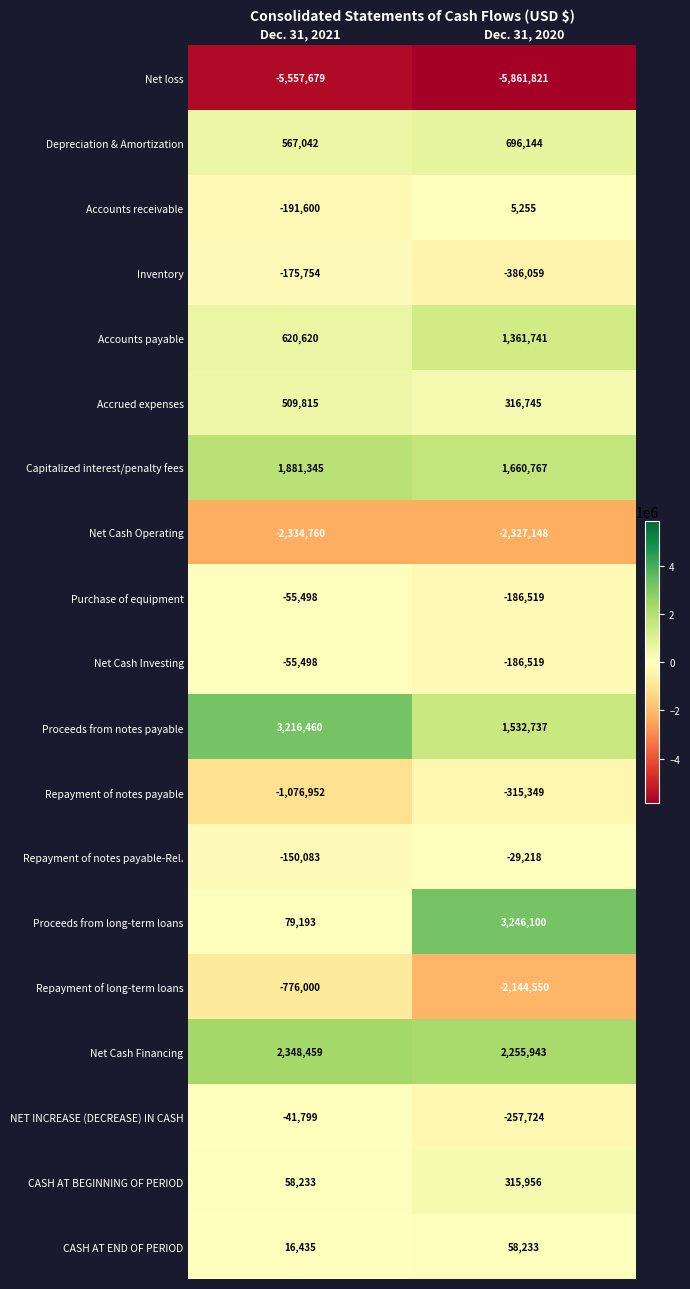

Which label corresponds to the smallest value in the chart?

Dec. 31, 2020